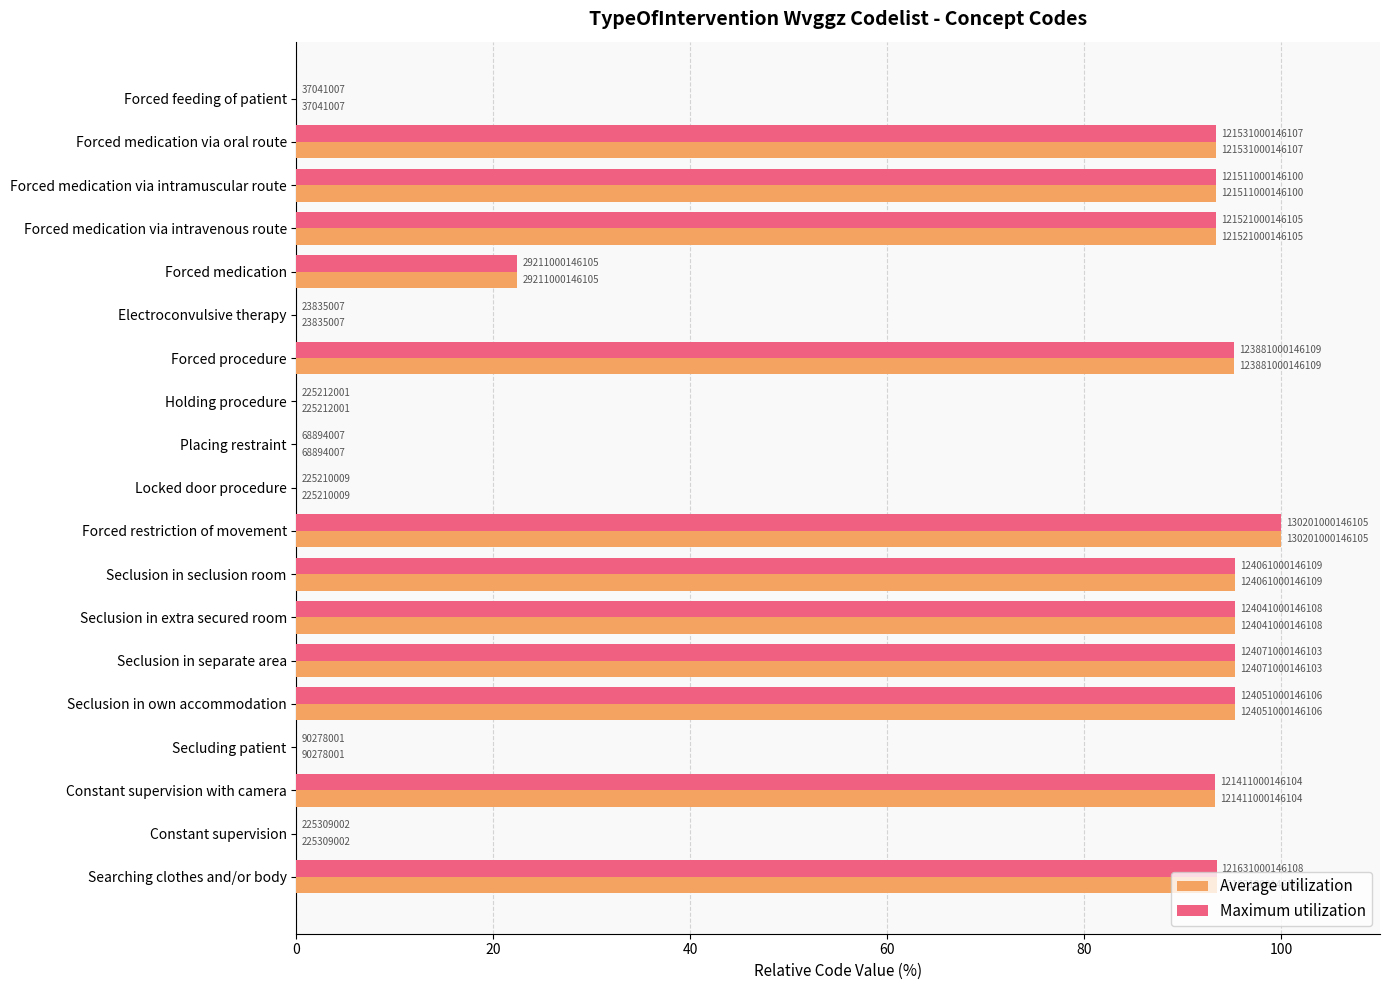

What are all the series names shown in the legend?

Average utilization, Maximum utilization